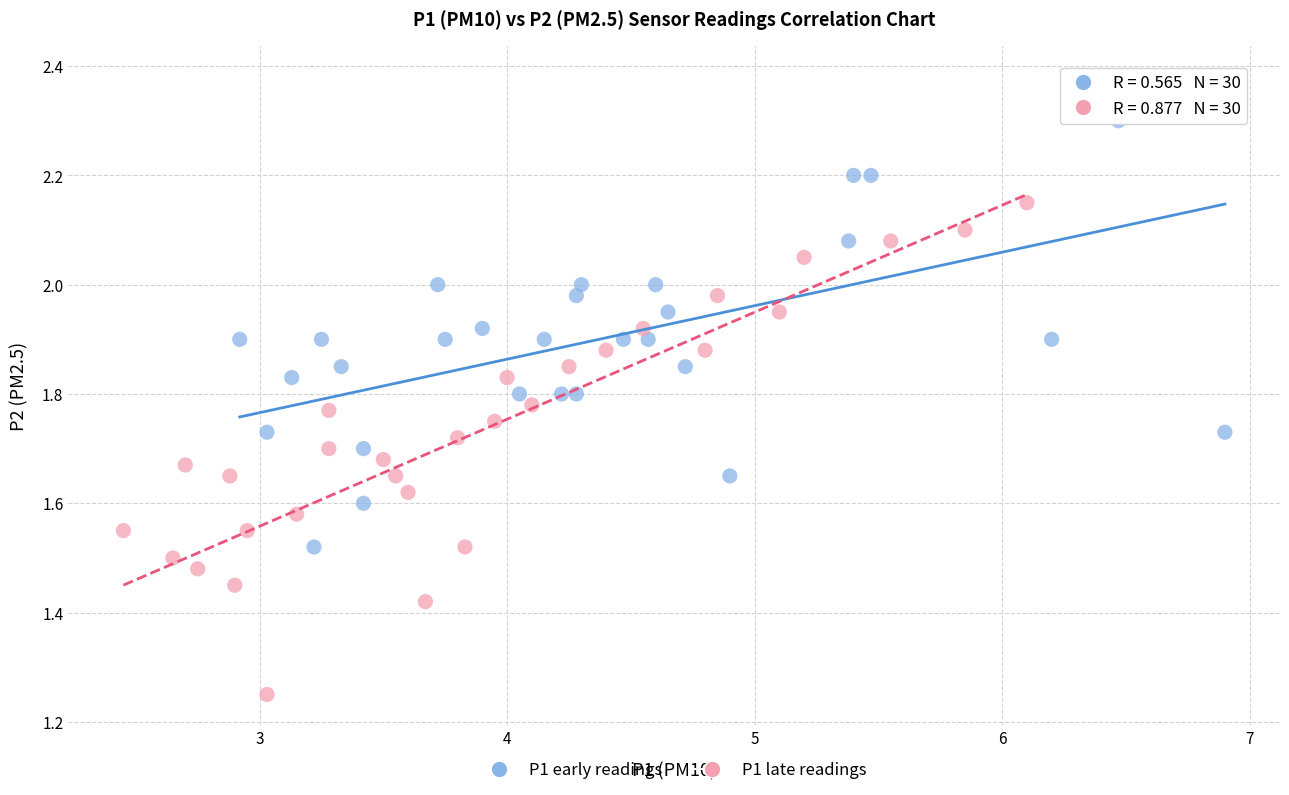

Which series contains the highest Y value?

P1 early readings